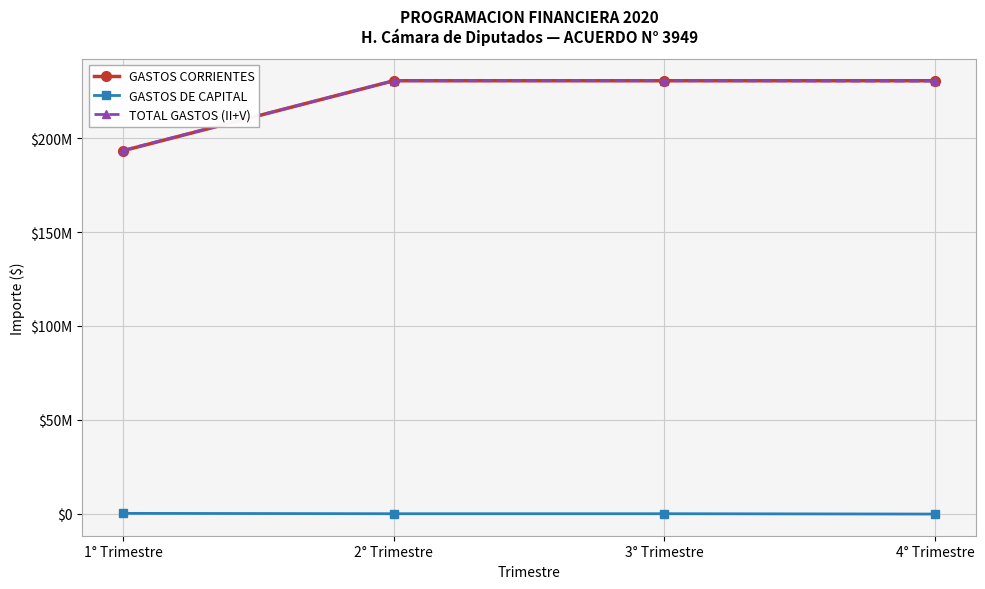

What is the label of the 1st point from the right?

4° Trimestre